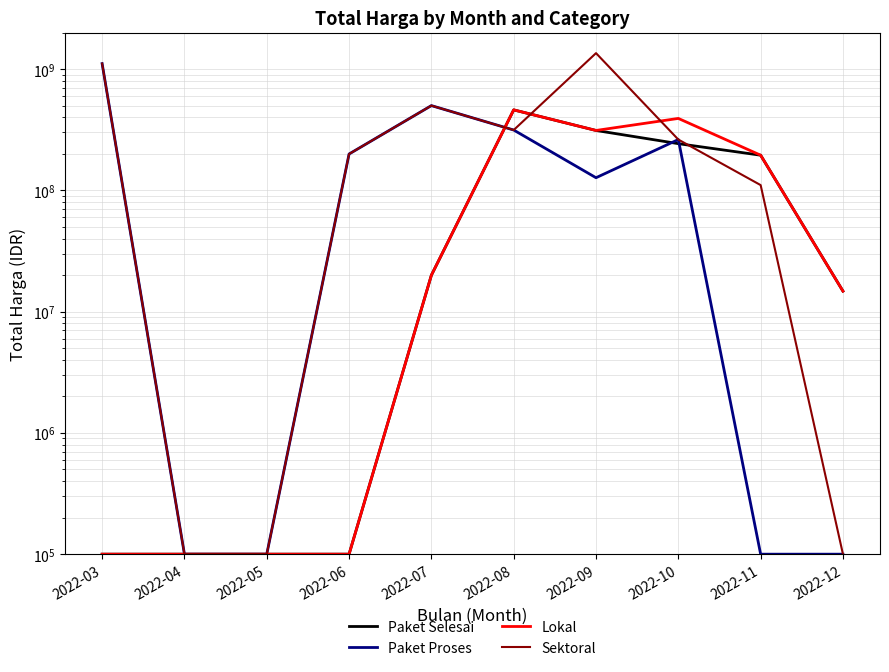

Which category has the lowest value in the Lokal series?

2022-03